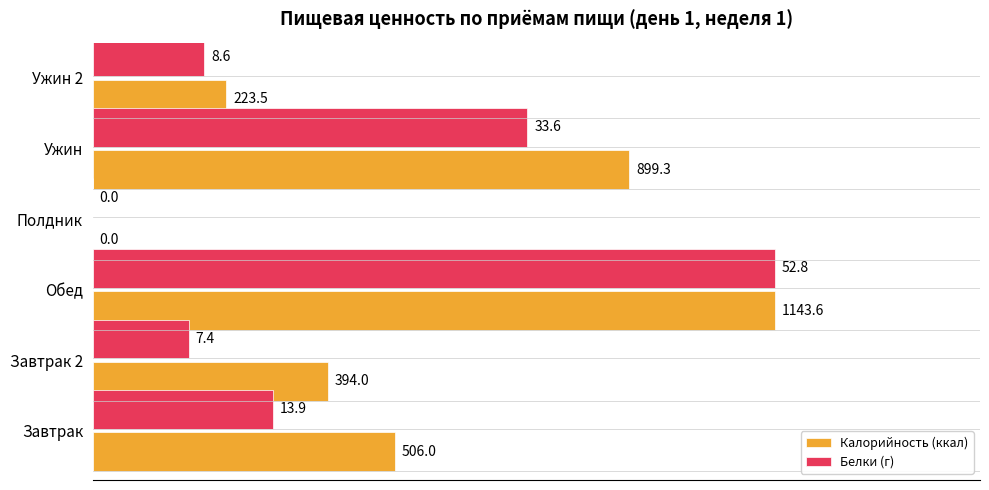

What are all the series names shown in the legend?

Калорийность (ккал), Белки (г)